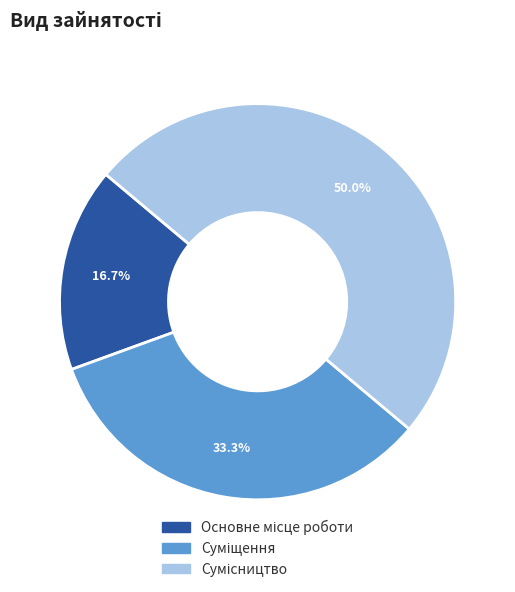

How many slices are in this pie chart?

3